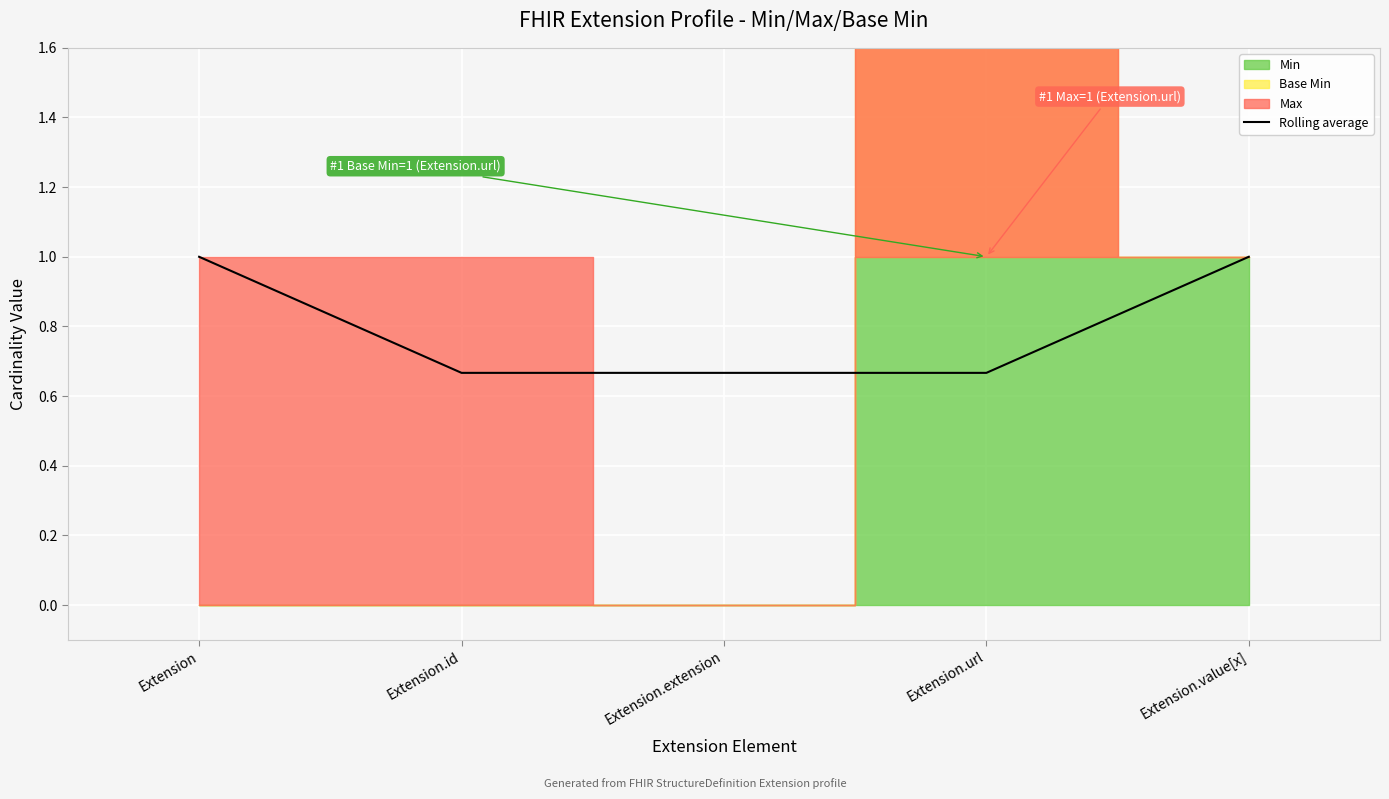

What is the smallest value displayed?

0.7